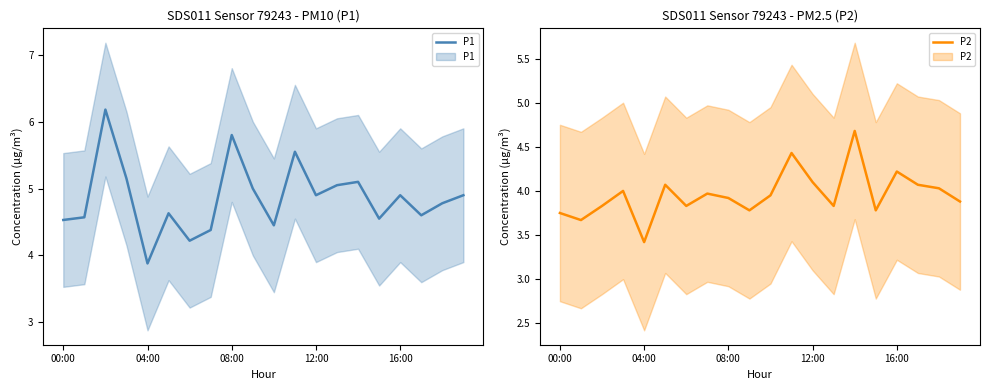

True or false: P2 and P1 intersect in this chart.

False